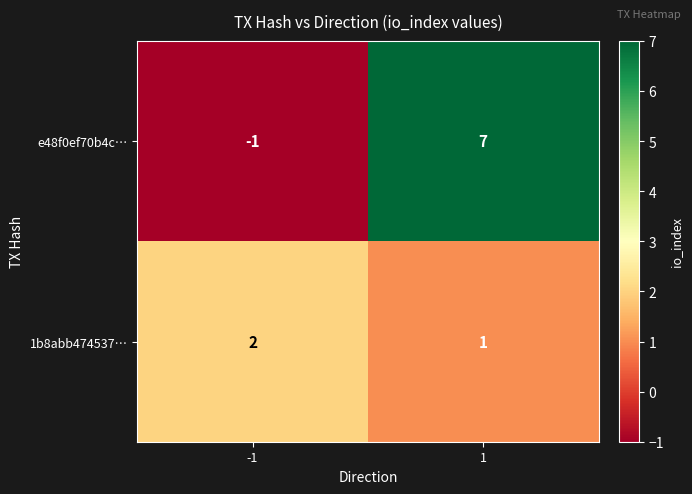

What is the total value across all series at 1?

8